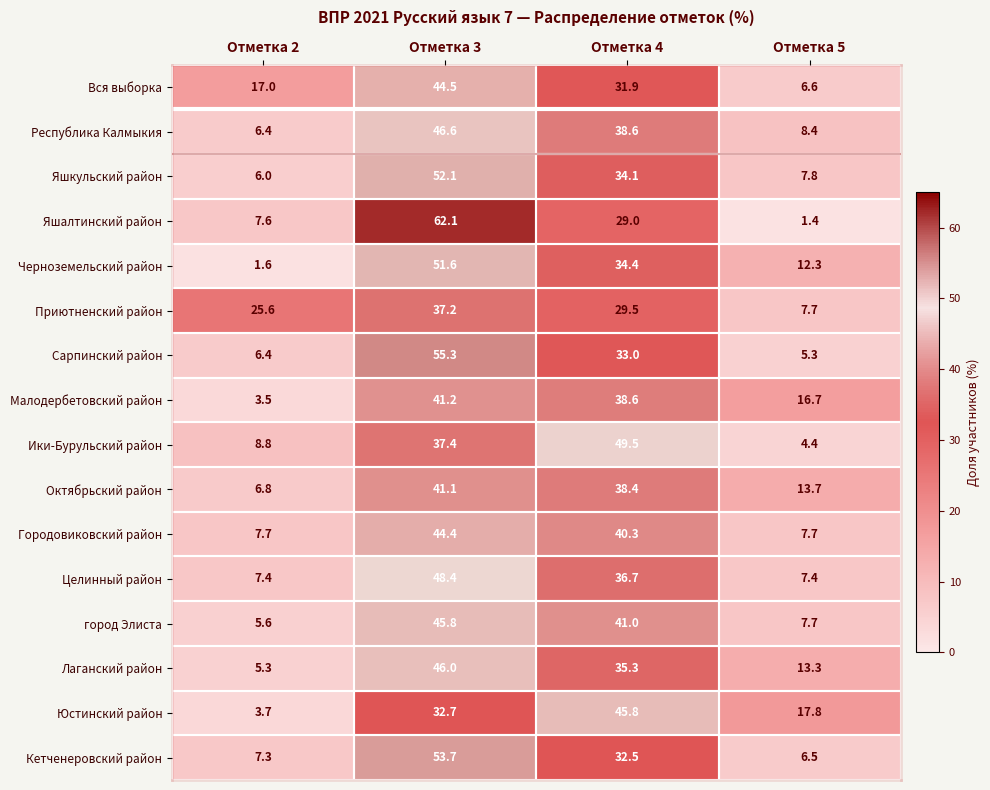

The value of Приютненский район at Отметка 5 is 10.4. True or false?

False